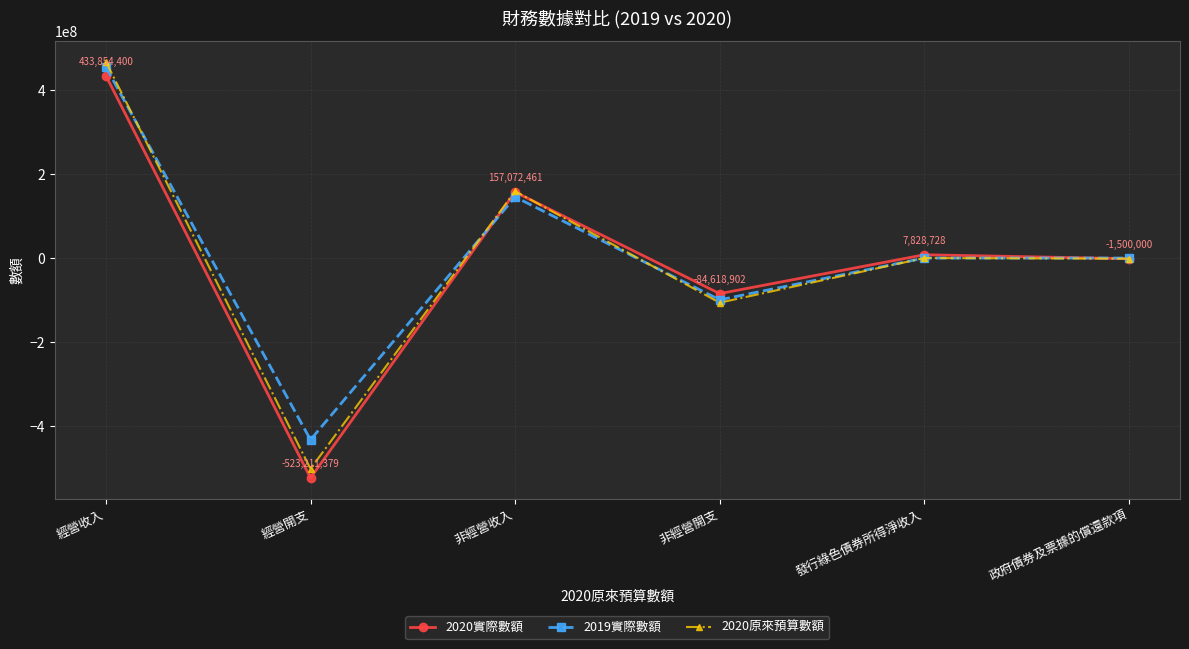

Where is the first local minimum for 2020原來預算數額?

經營開支